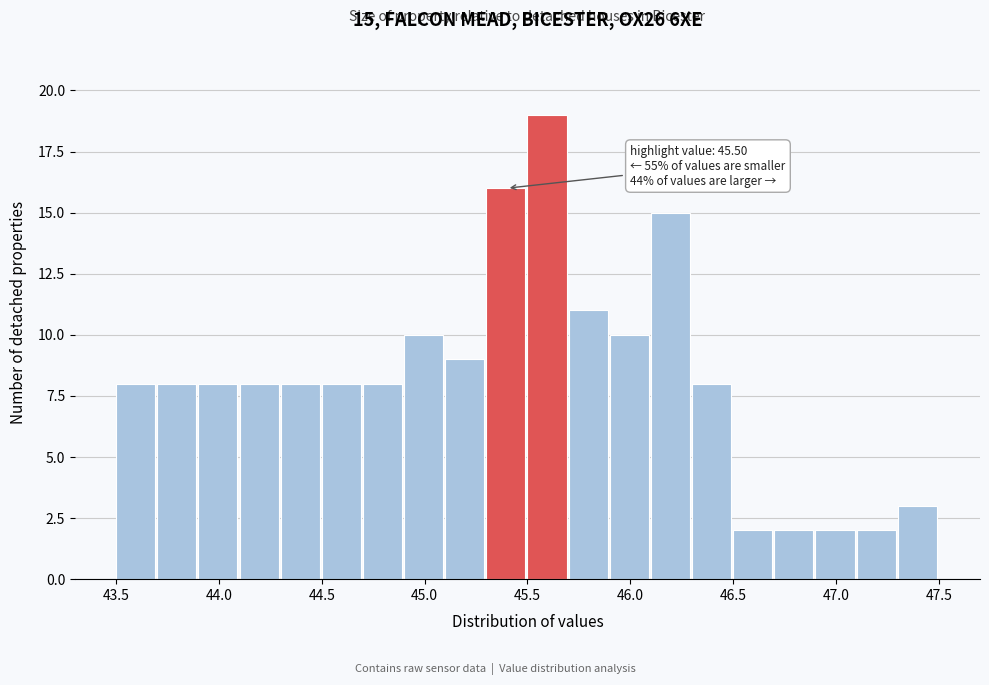

Over which range of the x-axis is the bar tallest?

45.5 to 45.7